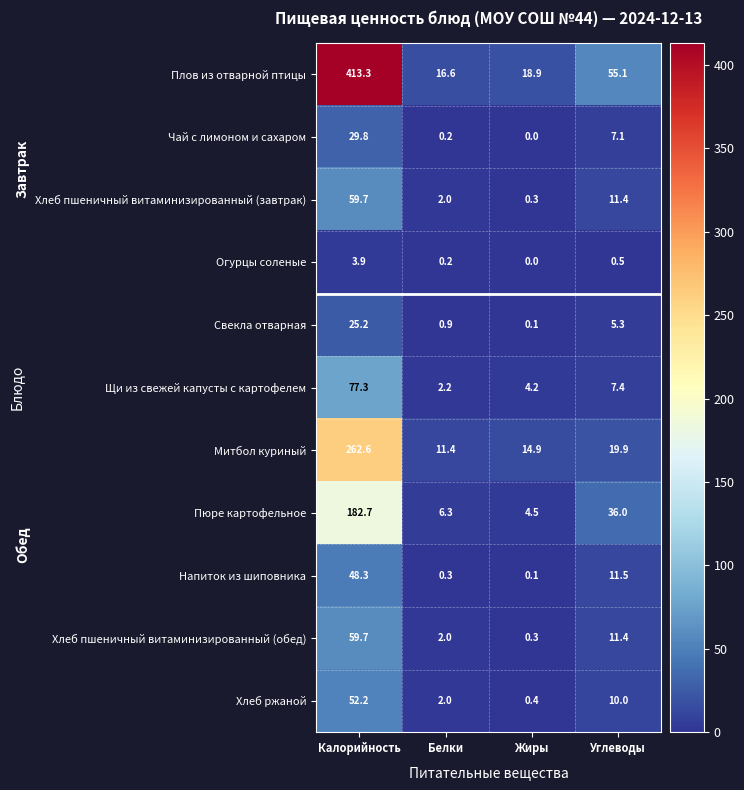

Where is Хлеб пшеничный витаминизированный (обед) nearest to the value 30?

Углеводы